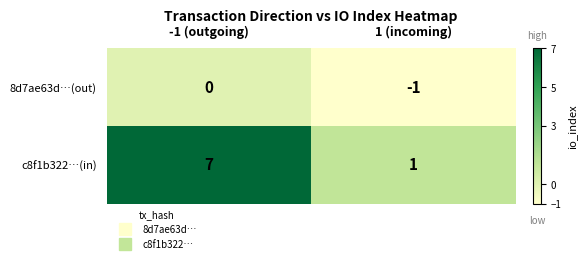

At which category does the chart reach its peak across all series?

-1 (outgoing)